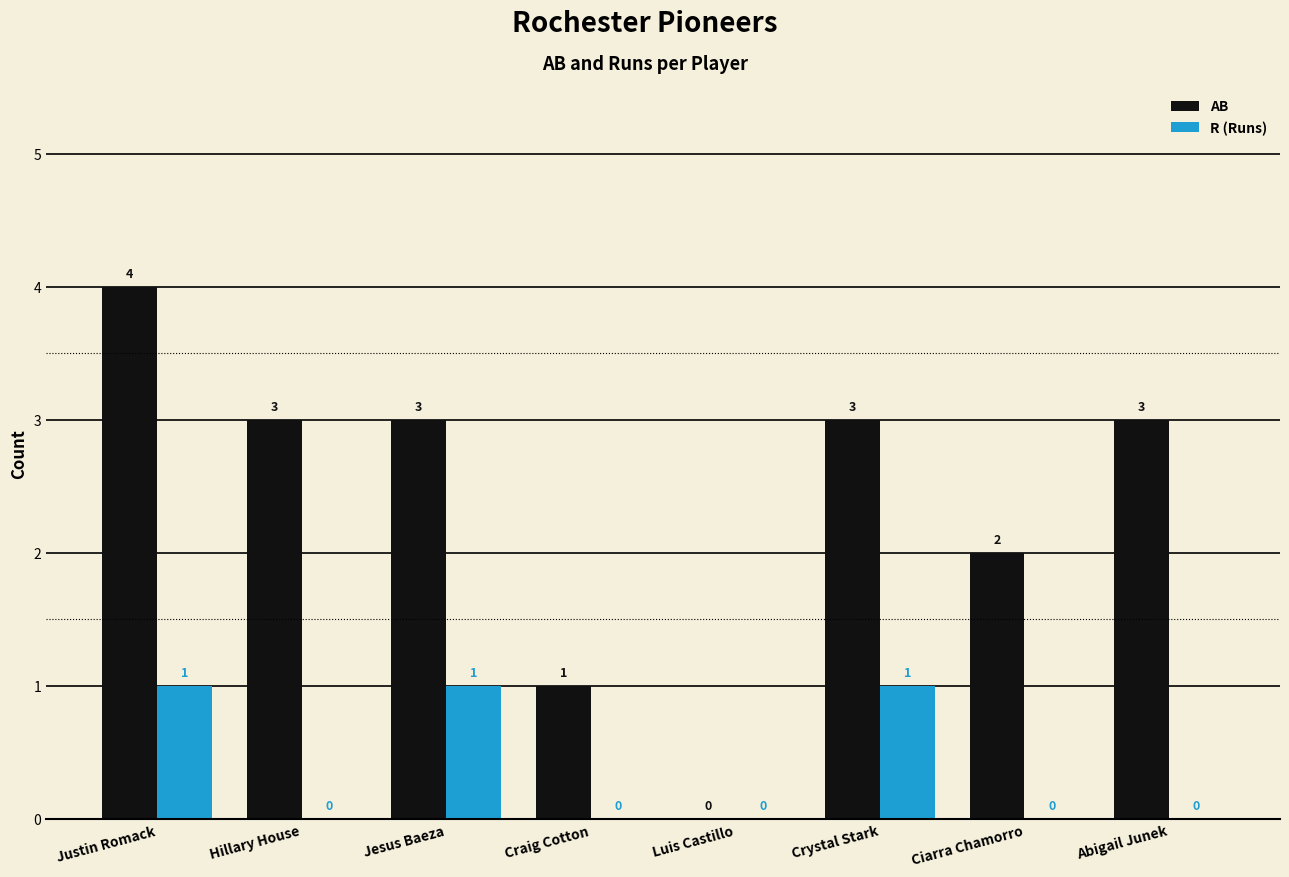

The value of AB at Ciarra Chamorro is 2. True or false?

True